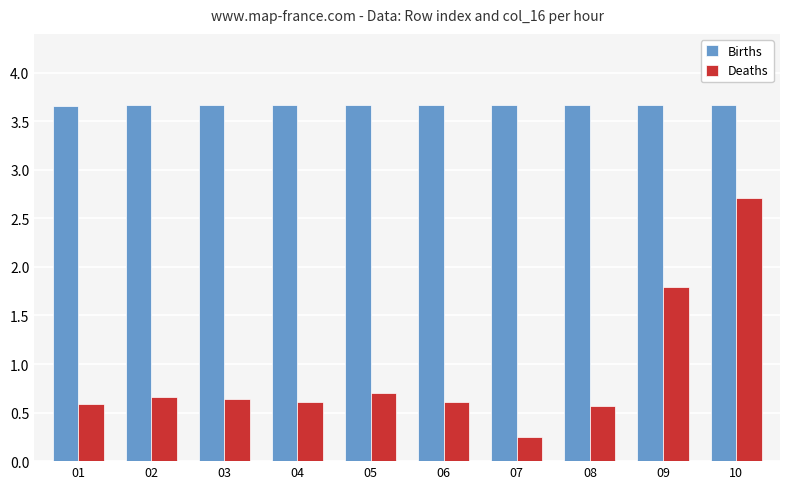

Which series has the largest total across all categories?

Births